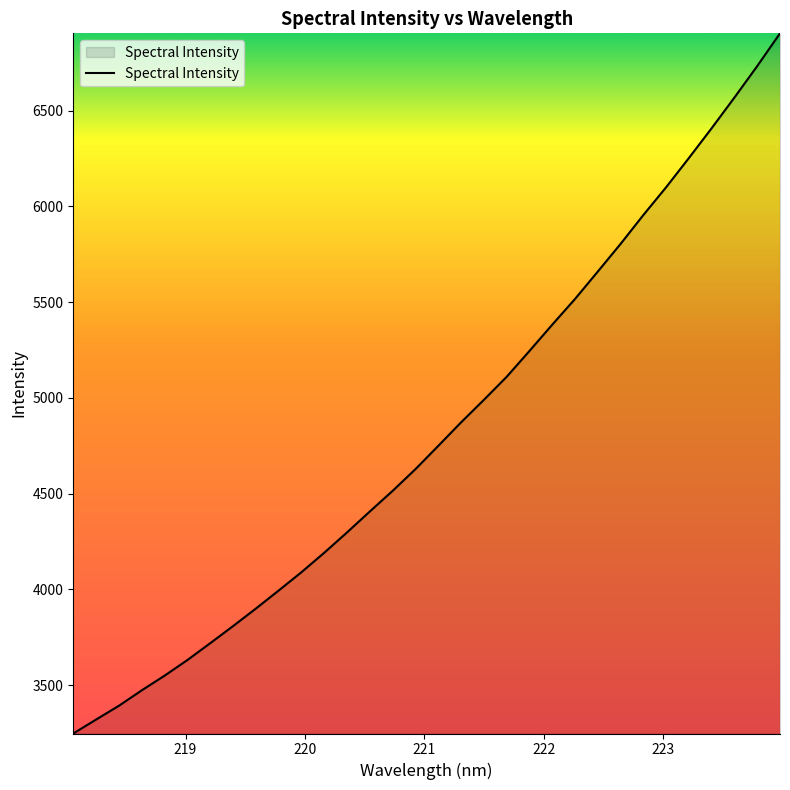

What is the maximum value shown in the chart?

6903.4